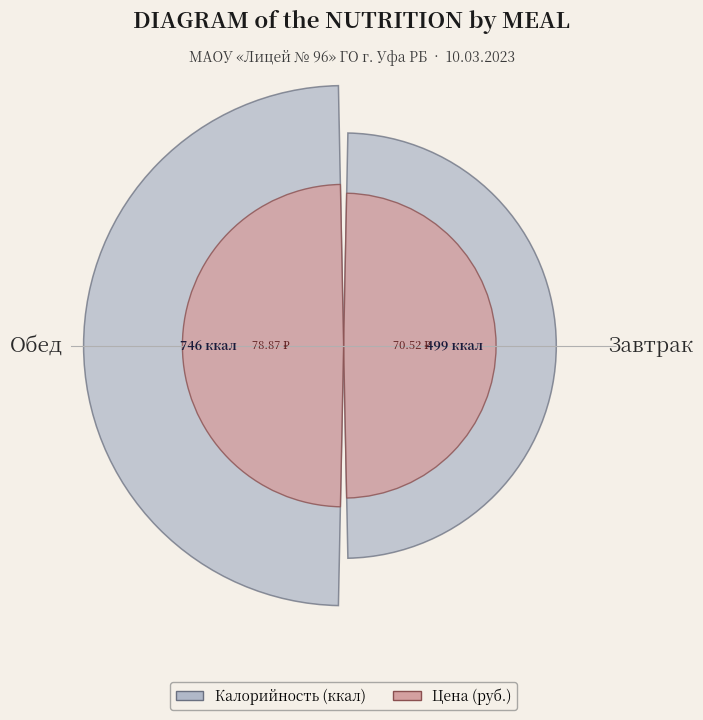

To the nearest percent, what is the average slice percentage?

50%